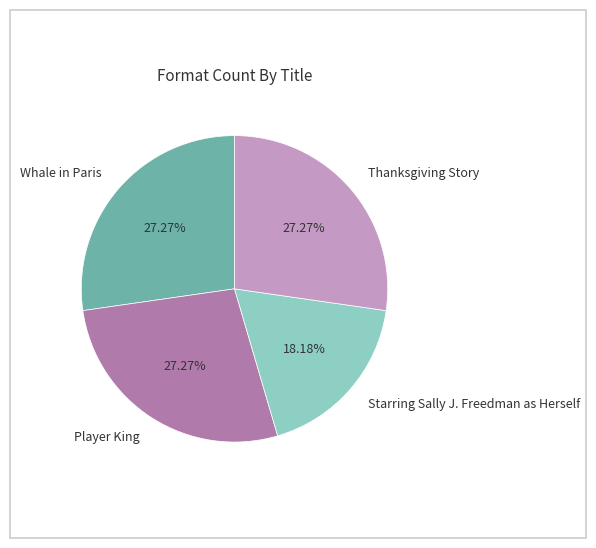

What is the smallest slice in the pie chart?

Starring Sally J. Freedman as Herself